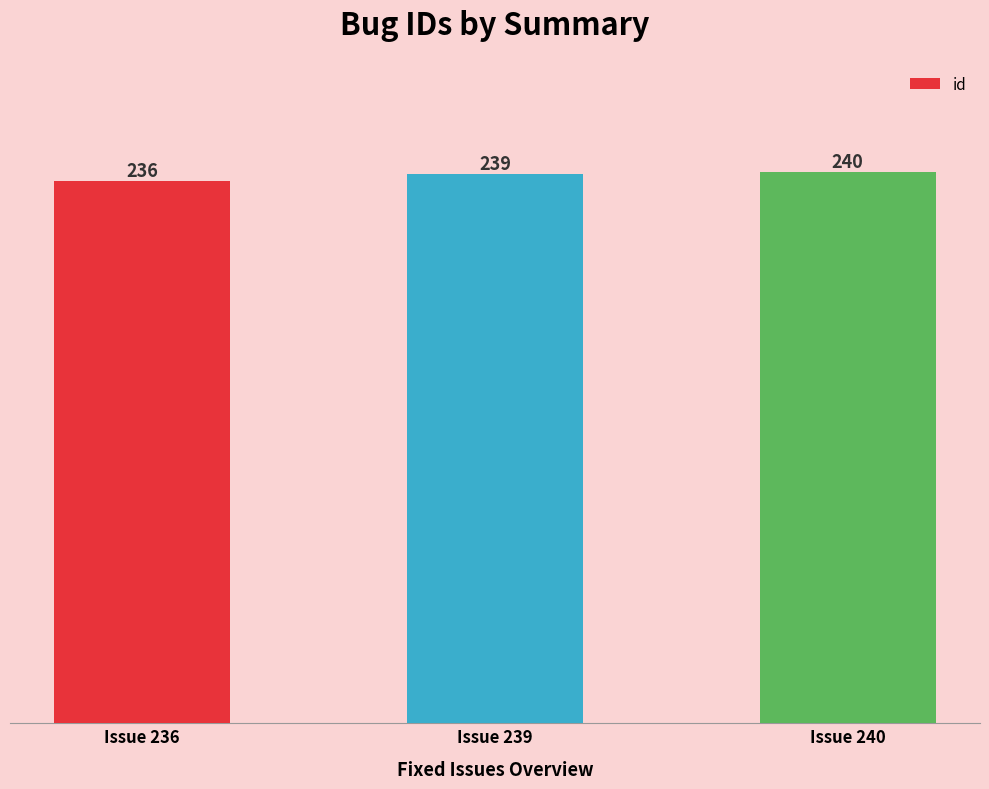

List the labels in order of value, smallest first.

Issue 236, Issue 239, Issue 240